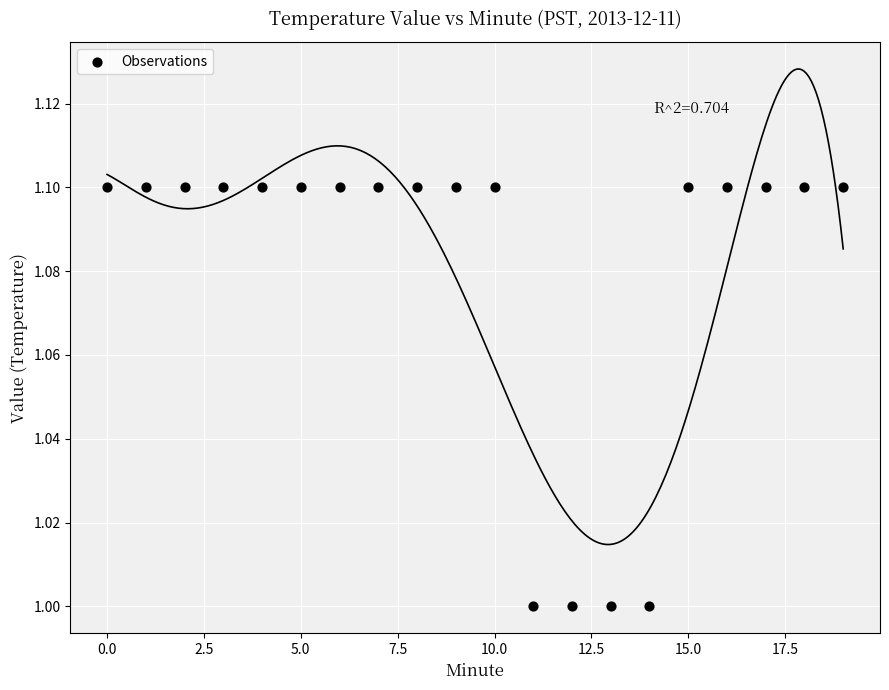

How many data points are displayed?

20